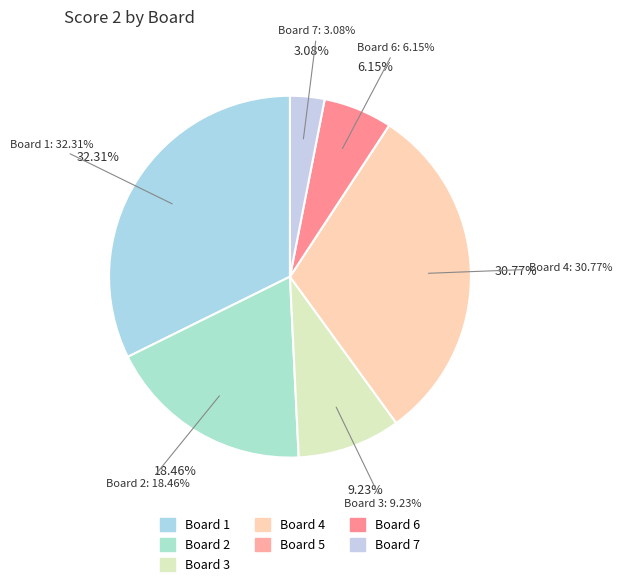

How many segments does this pie chart have?

7